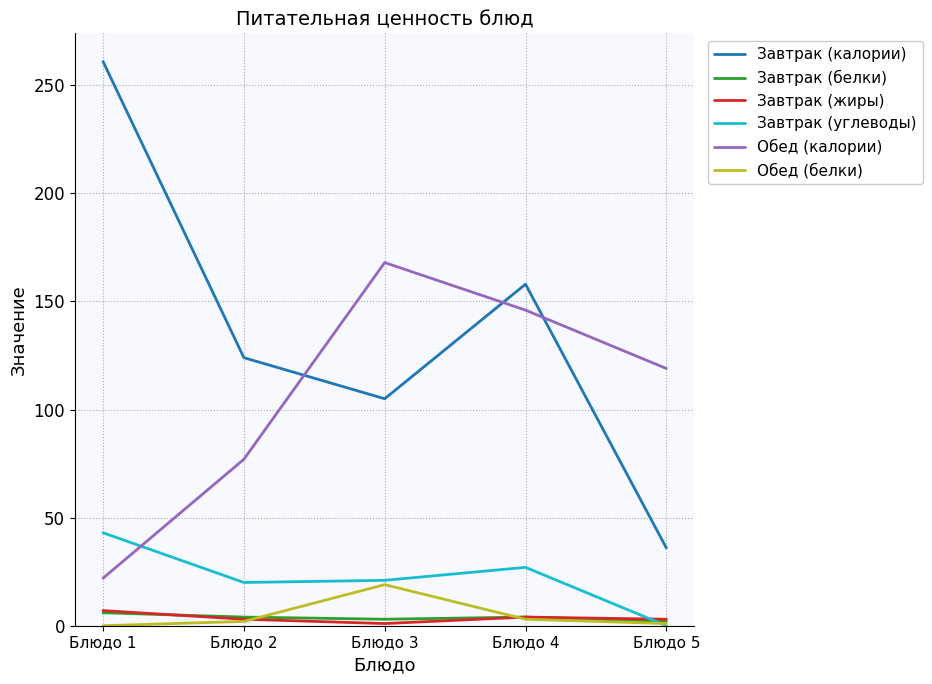

What is the sum of all Завтрак (углеводы) values?

111